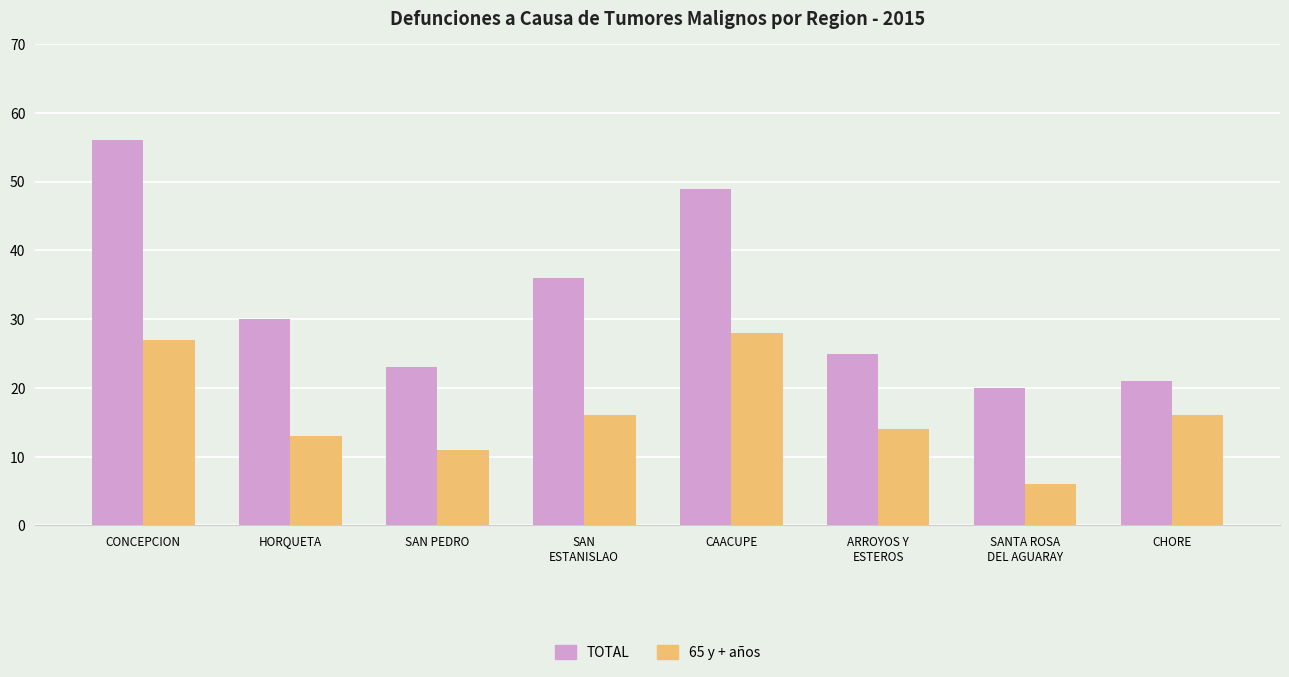

Which series has the largest range (max minus min)?

TOTAL